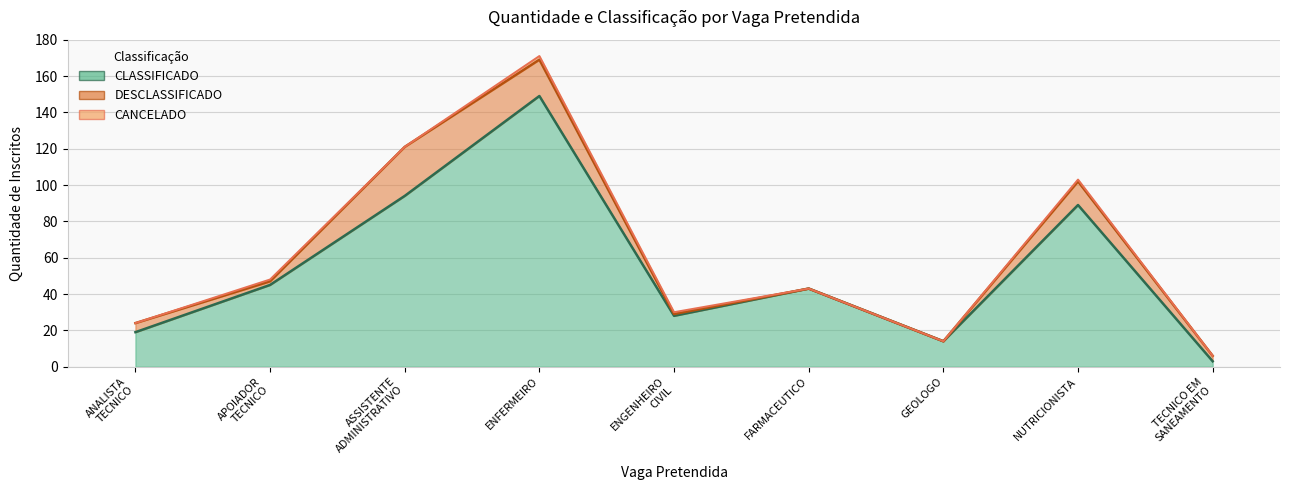

What is the label of the 6th point from the left?

FARMACEUTICO